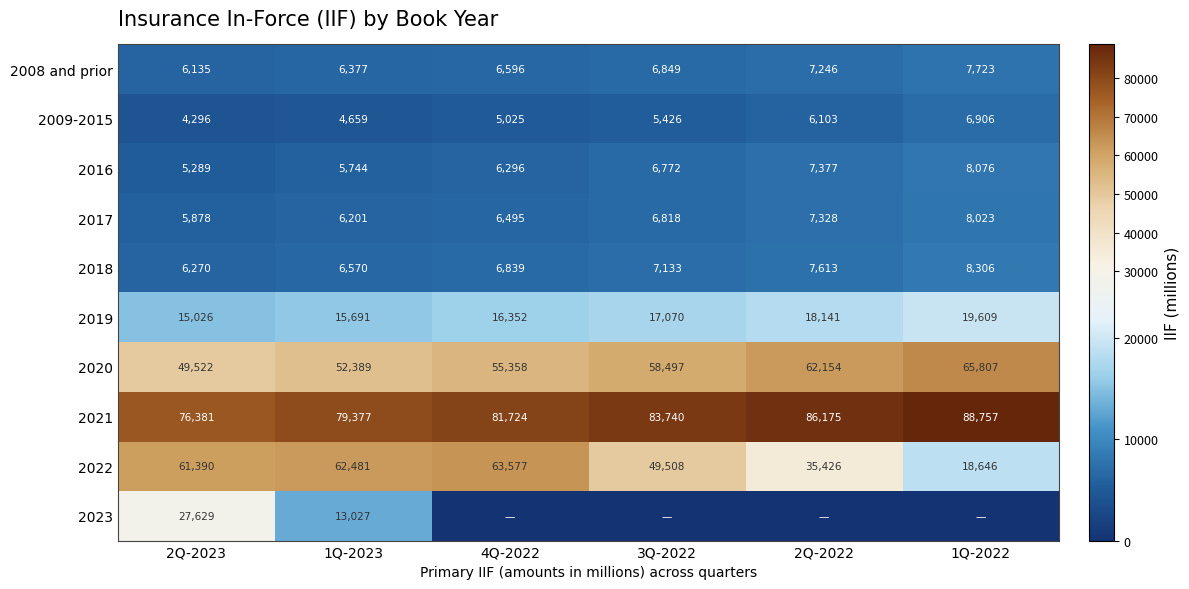

At which category does the chart reach its peak across all series?

1Q-2022